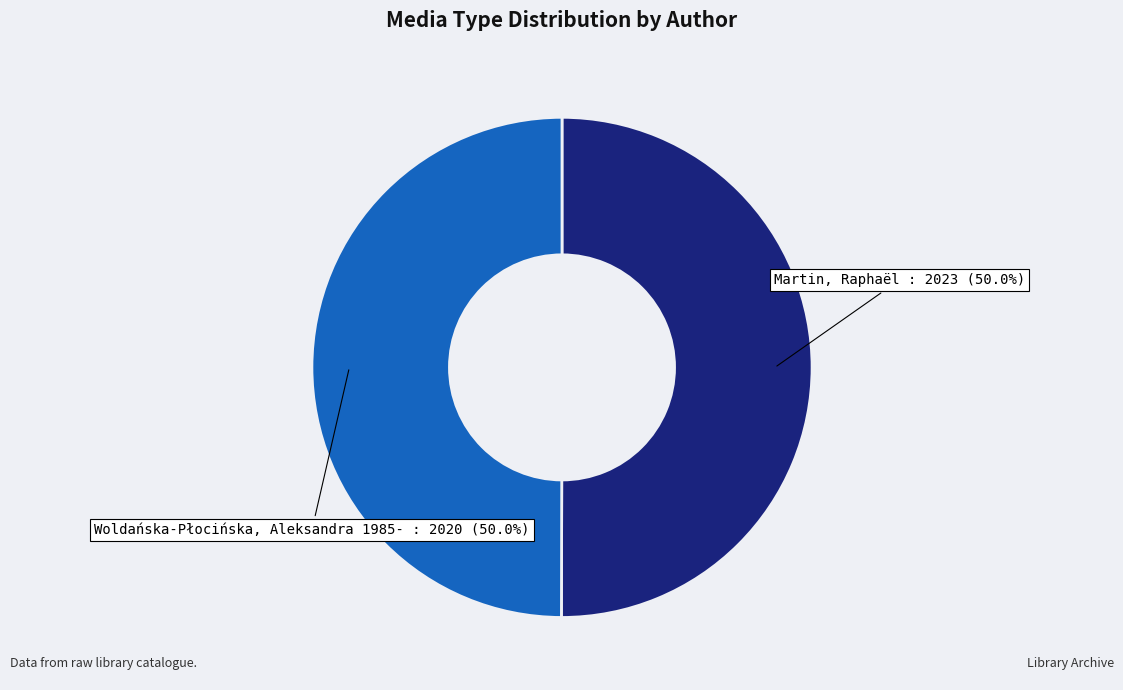

Which slice is the largest?

Martin, Raphaël